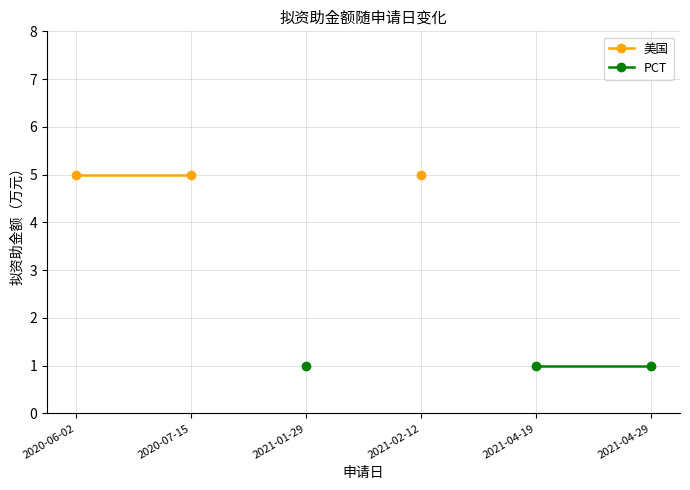

Is it true that PCT equals 1.0 at 2021-04-29?

True